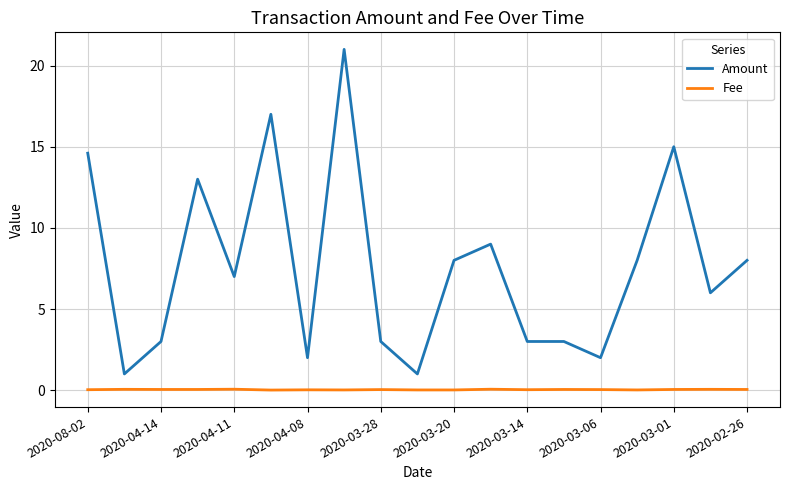

Which series has the largest total across all categories?

Amount